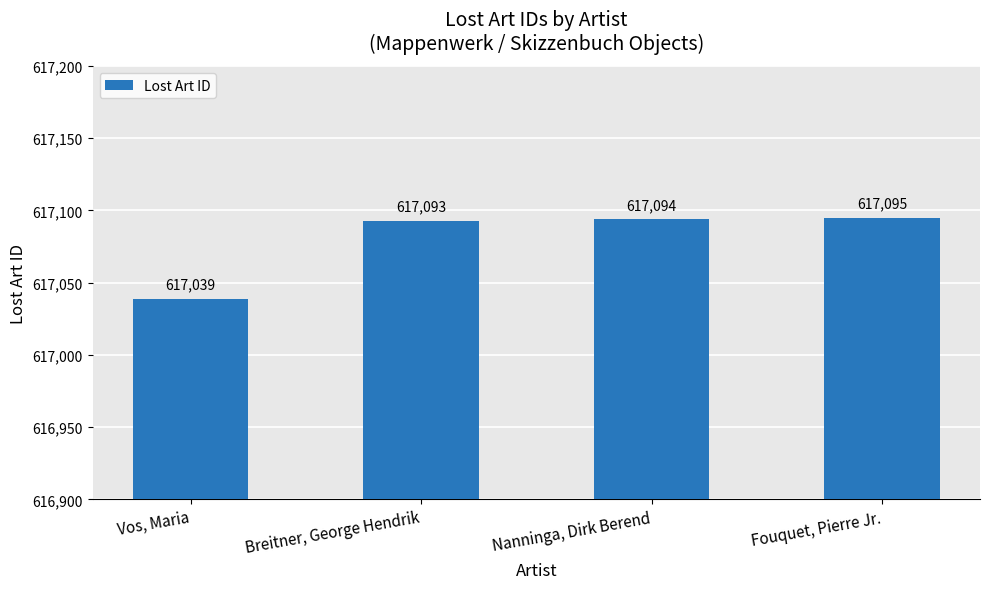

At which category does the chart reach its minimum across all series?

Vos, Maria